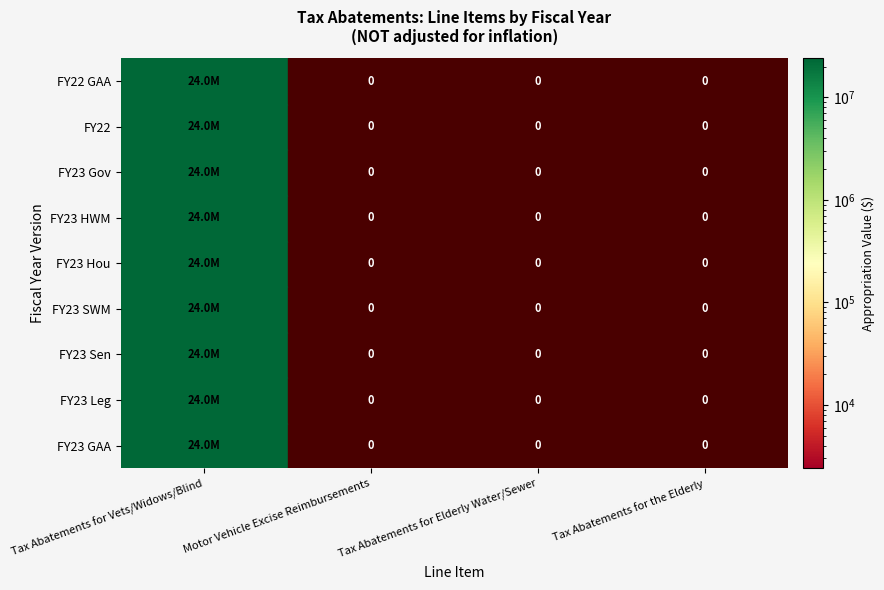

True or false: FY23 Sen has a value of 24038075 at Tax Abatements for Vets/Widows/Blind.

True